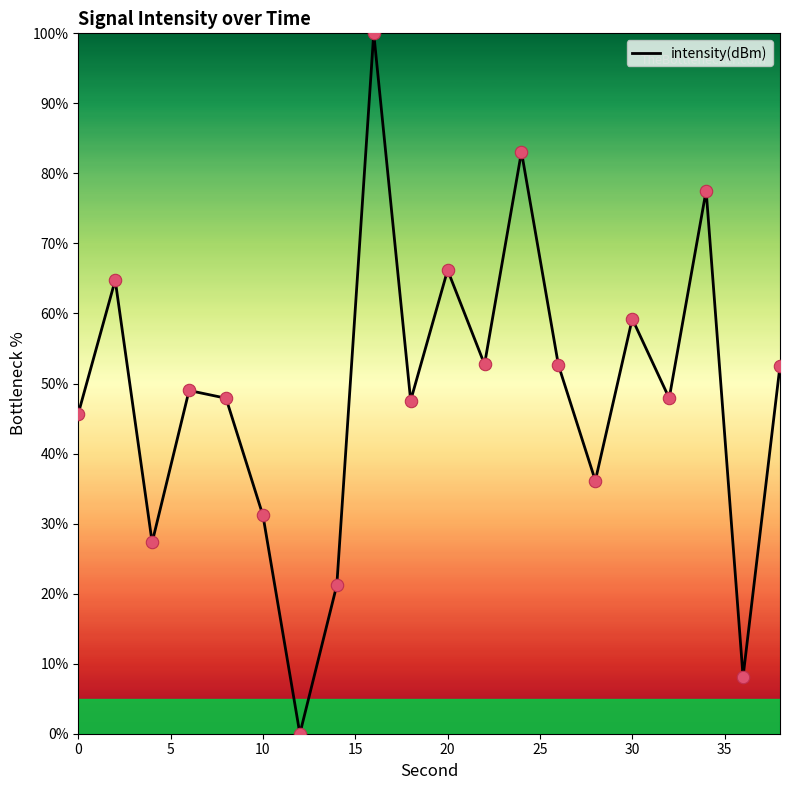

What is the maximum value shown in the chart?

100.0